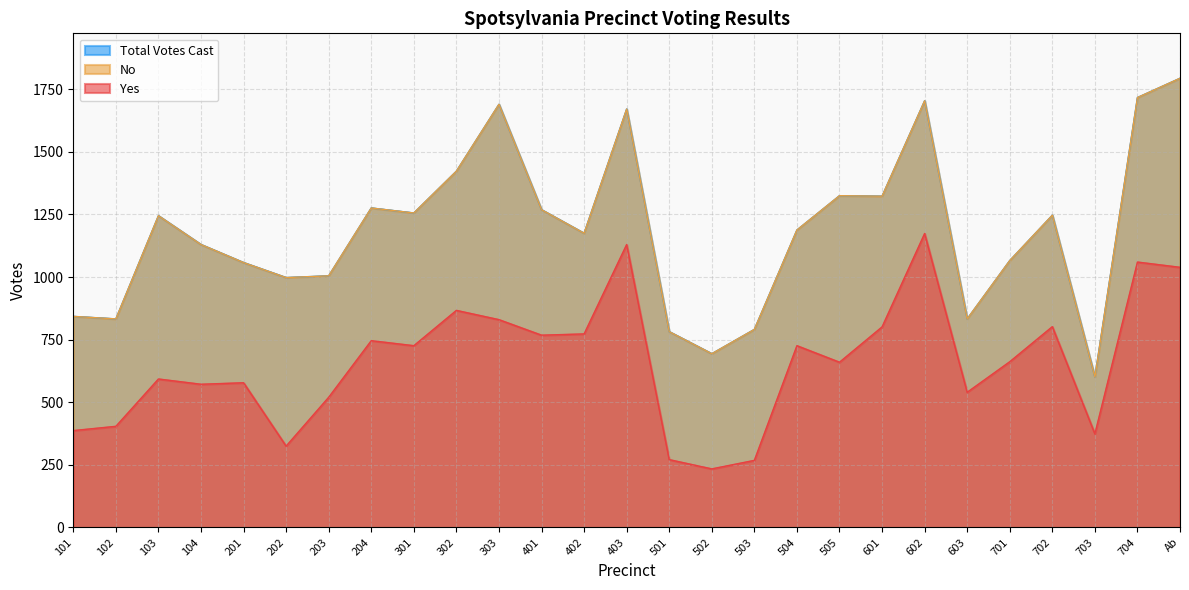

How many lines are shown in the chart?

3